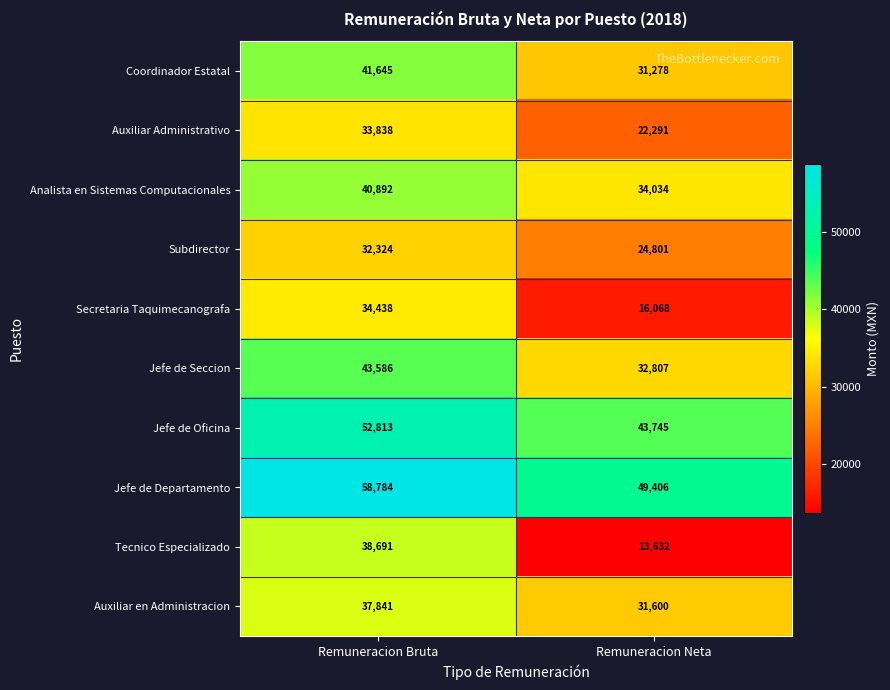

Reading left to right, list all the values displayed in this chart.

Coordinador Estatal: 41645	31278
Auxiliar Administrativo: 33838	22291
Analista en Sistemas Computacionales: 40892	34034
Subdirector: 32324	24801
Secretaria Taquimecanografa: 34438	16068
Jefe de Seccion: 43586	32807
Jefe de Oficina: 52813	43745
Jefe de Departamento: 58784	49406
Tecnico Especializado: 38691	13632
Auxiliar en Administracion: 37841	31600